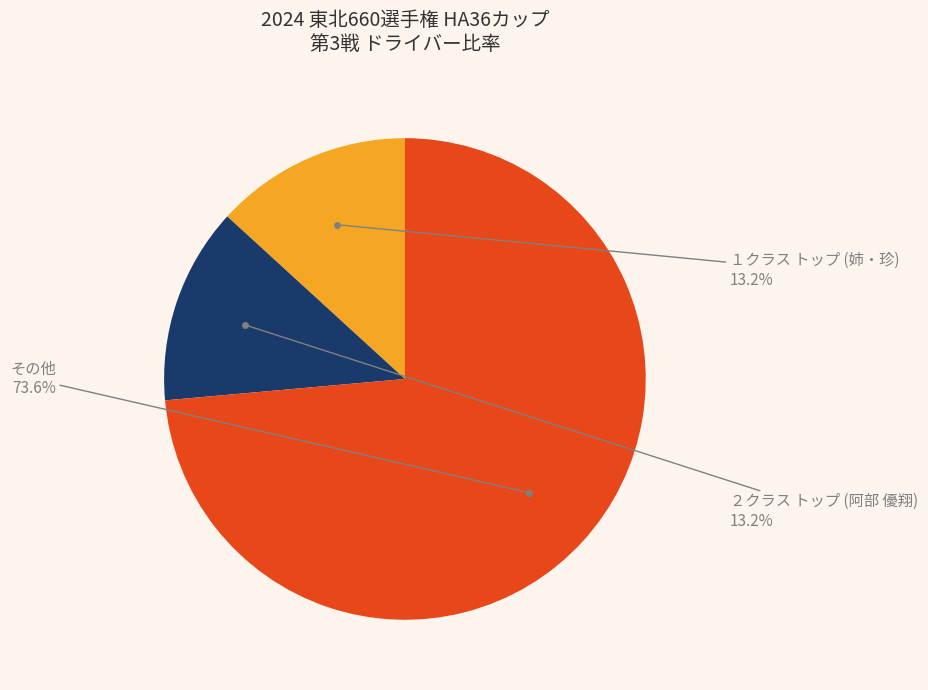

To the nearest percent, what is the average slice percentage?

33%